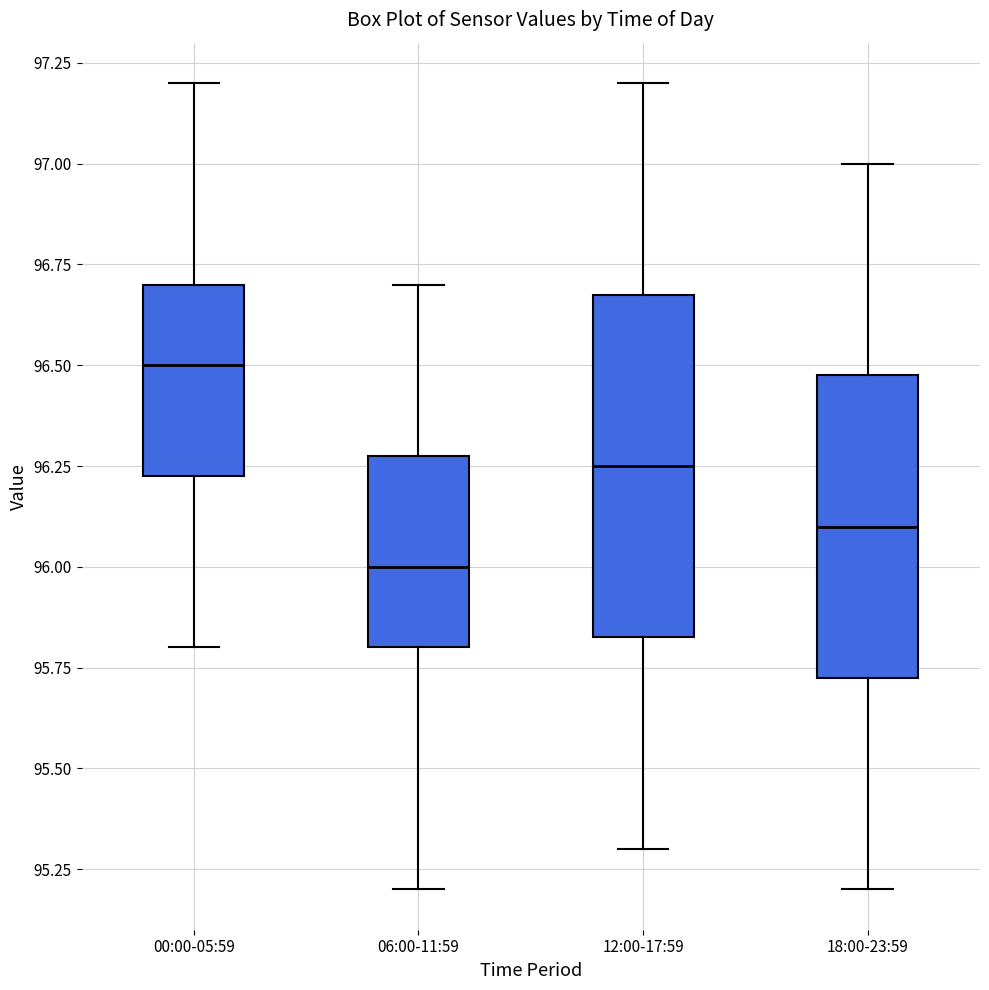

Reading left to right, transcribe this box plot: for each box, give where its median line is, the range the box spans, and where its two whiskers end, as read against the y-axis. The values are not printed on the chart, so give them approximately, as read against the axis.

00:00-05:59: median 96.50, box 96.25 to 96.70, whiskers 95.80 to 97.20
06:00-11:59: median 96.00, box 95.80 to 96.30, whiskers 95.20 to 96.70
12:00-17:59: median 96.25, box 95.85 to 96.70, whiskers 95.30 to 97.20
18:00-23:59: median 96.10, box 95.75 to 96.50, whiskers 95.20 to 97.00